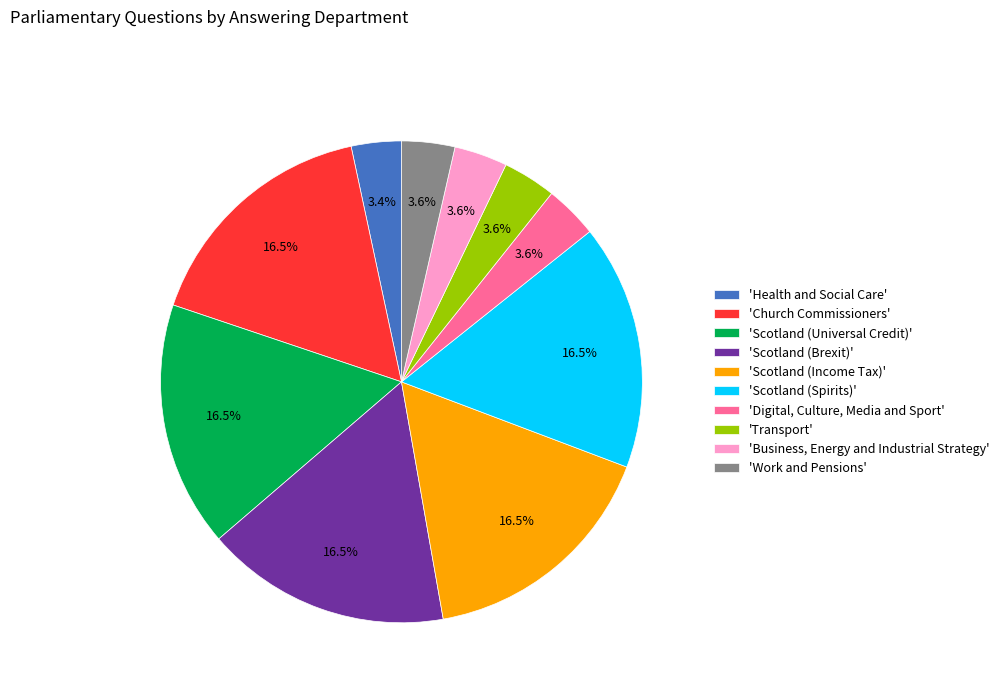

Combined, do 'Scotland (Brexit)' and 'Work and Pensions' account for over 50%?

No